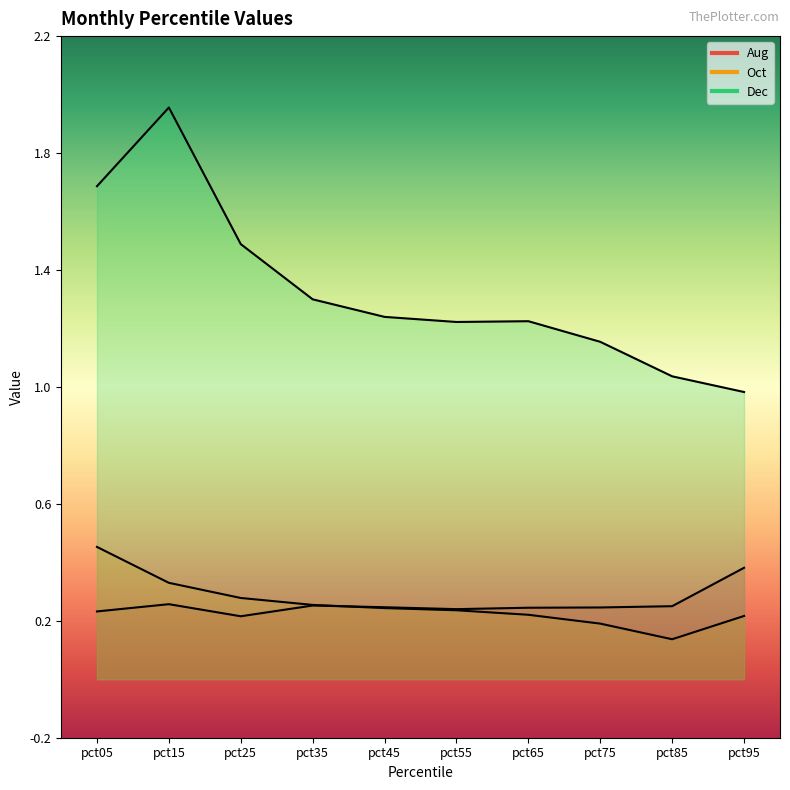

What is the minimum value shown in the chart?

0.1